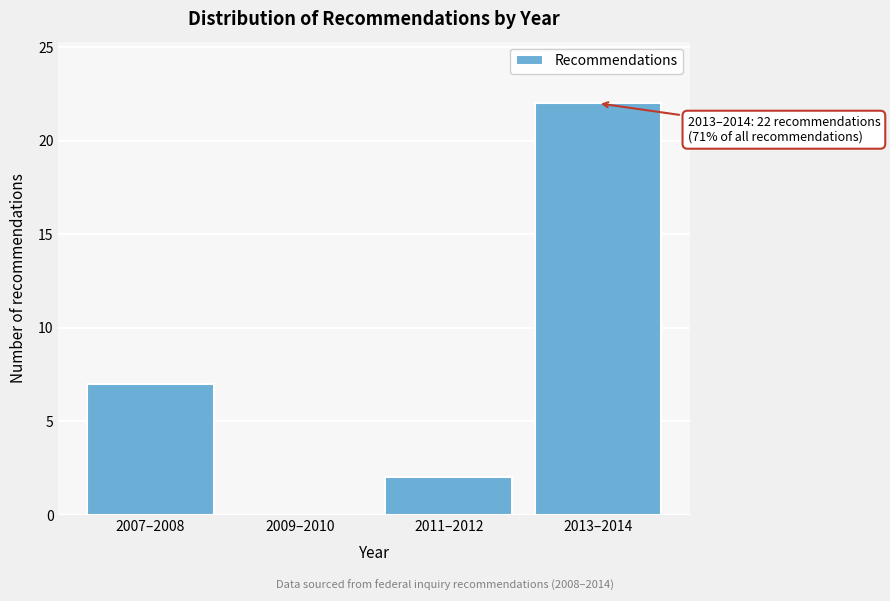

Reading left to right, list all the values displayed in this chart.

2007–2008=7	2009–2010=0	2011–2012=2	2013–2014=22